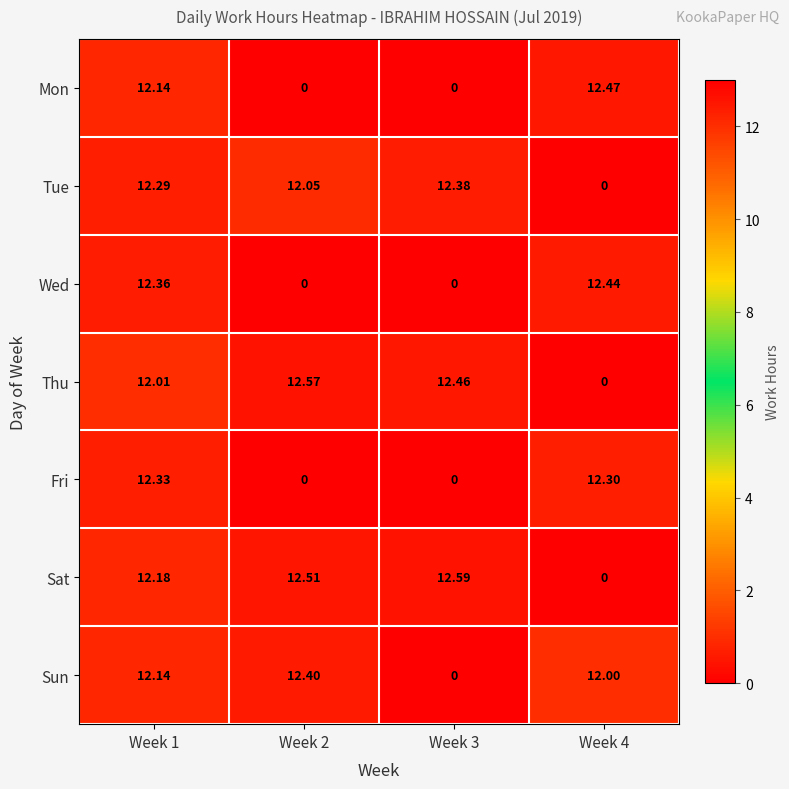

Is the value of Wed at Week 3 greater than the value of Fri at Week 4?

No